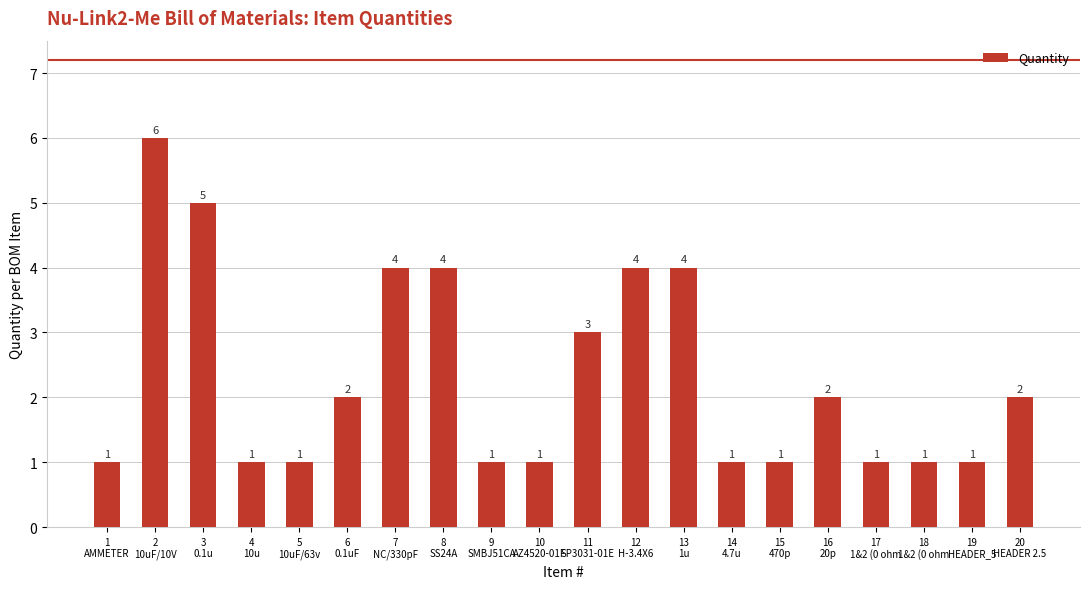

Are the bars grouped side by side (vs. stacked)?

No